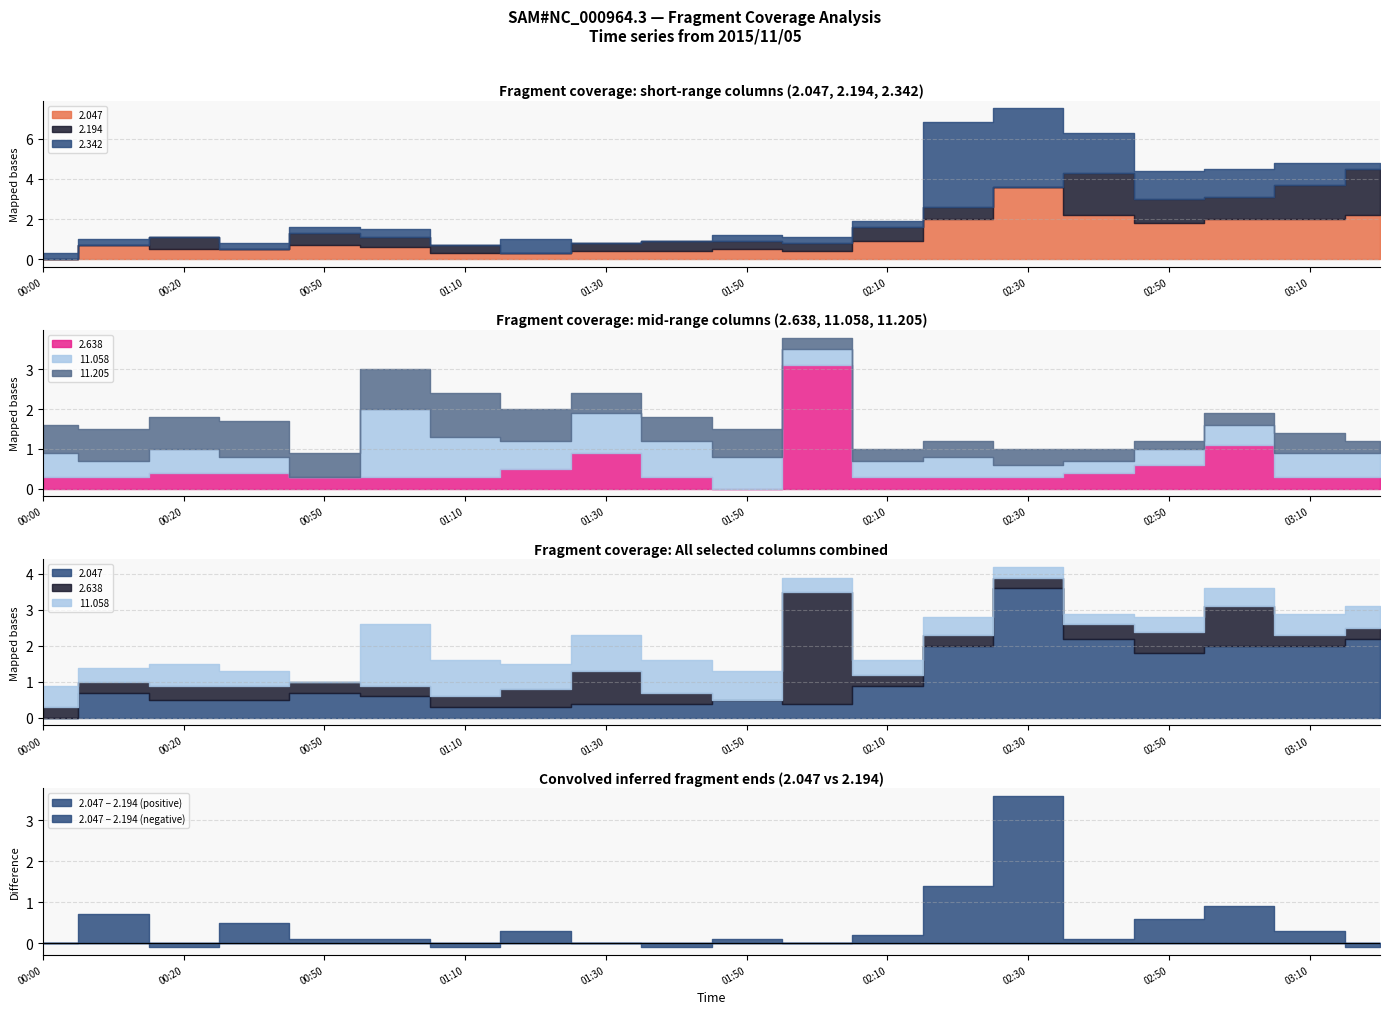

How many interior local peaks does the 2.638 series have?

3